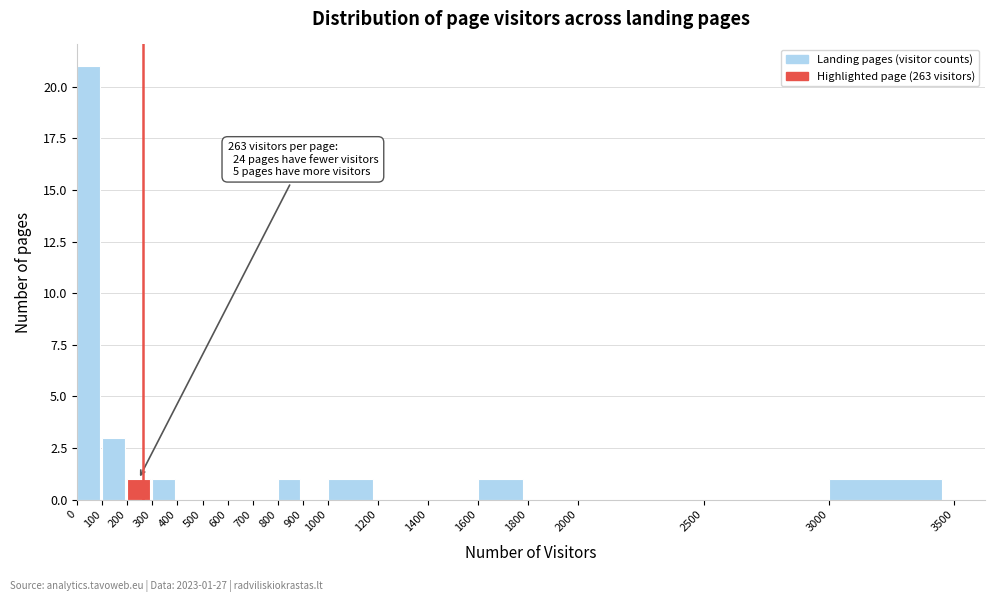

Over which range of the x-axis is the bar tallest?

0 to 100